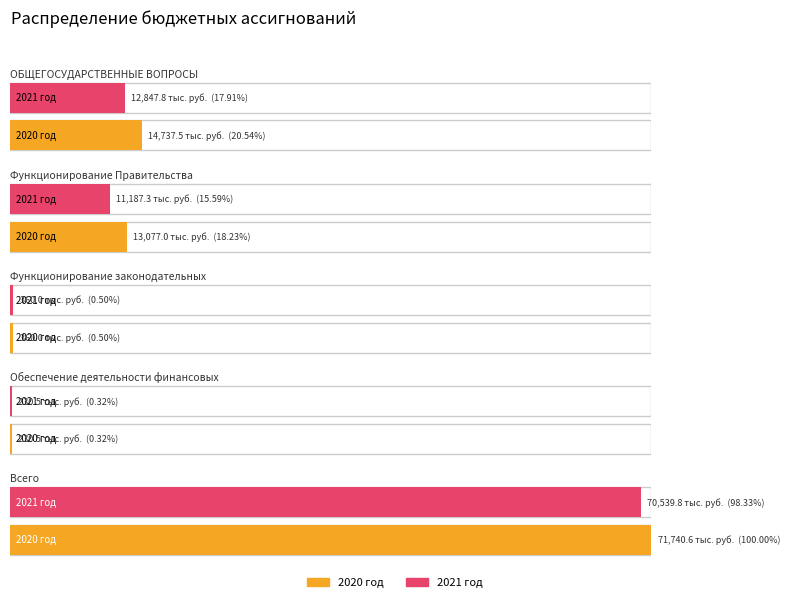

At how many categories does at least one series exceed 57119?

1